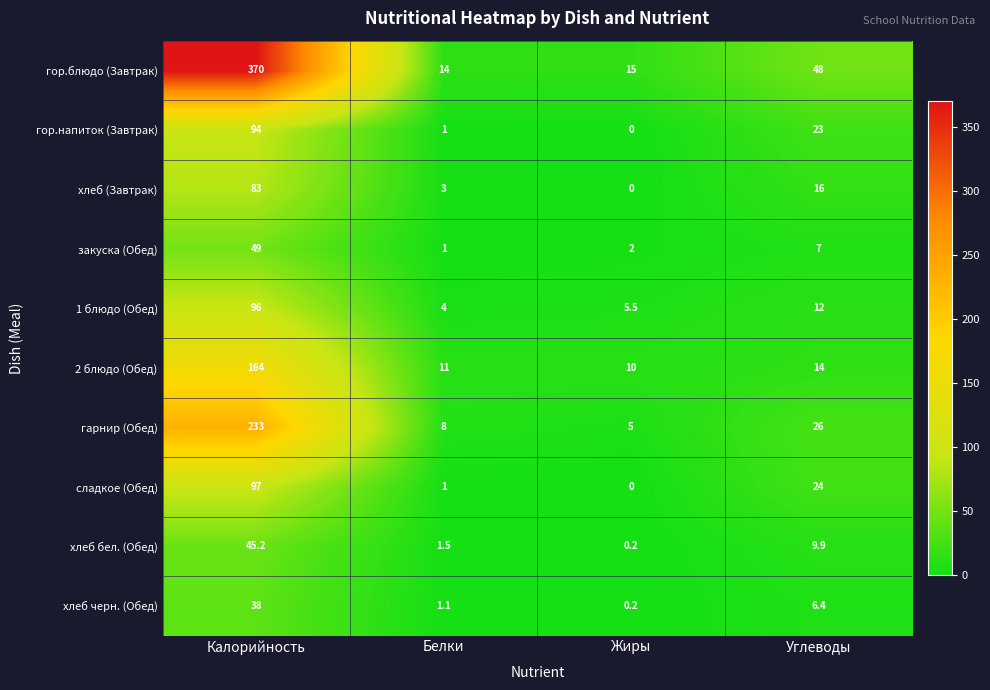

At which category is the sum across all series the highest?

Калорийность